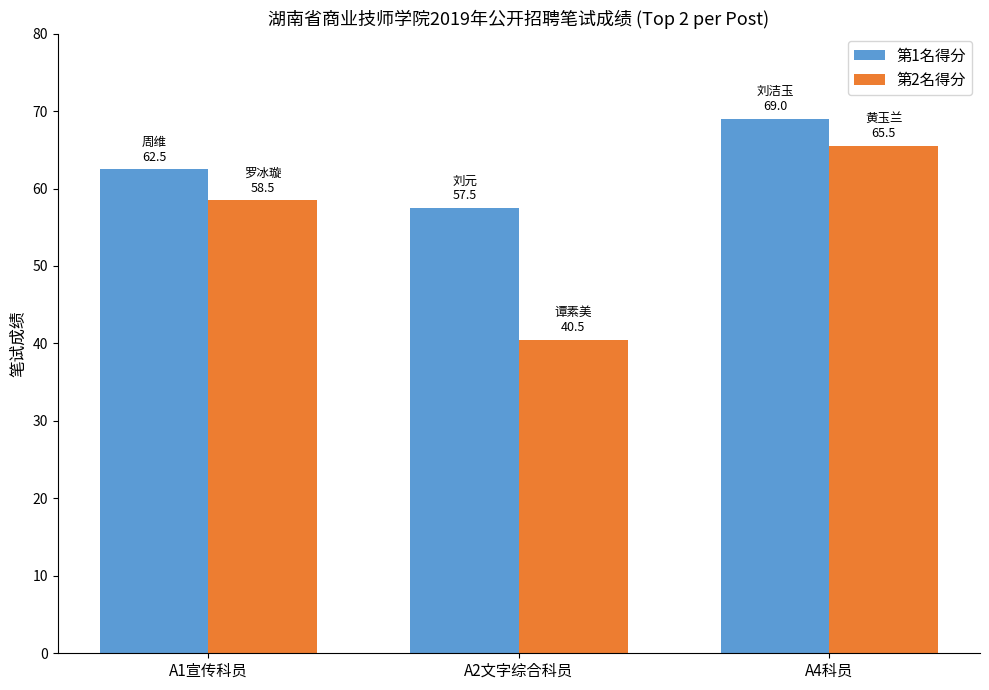

Rank the series by their average value, from highest to lowest.

第1名得分, 第2名得分